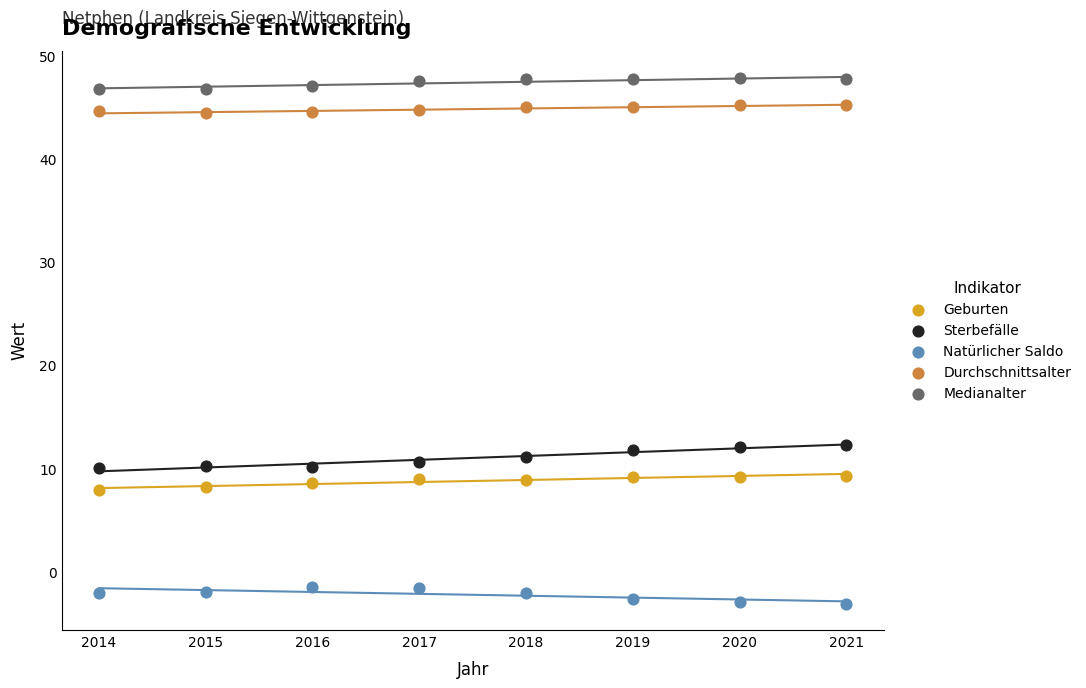

Which series contains the lowest Y value?

Natürlicher Saldo